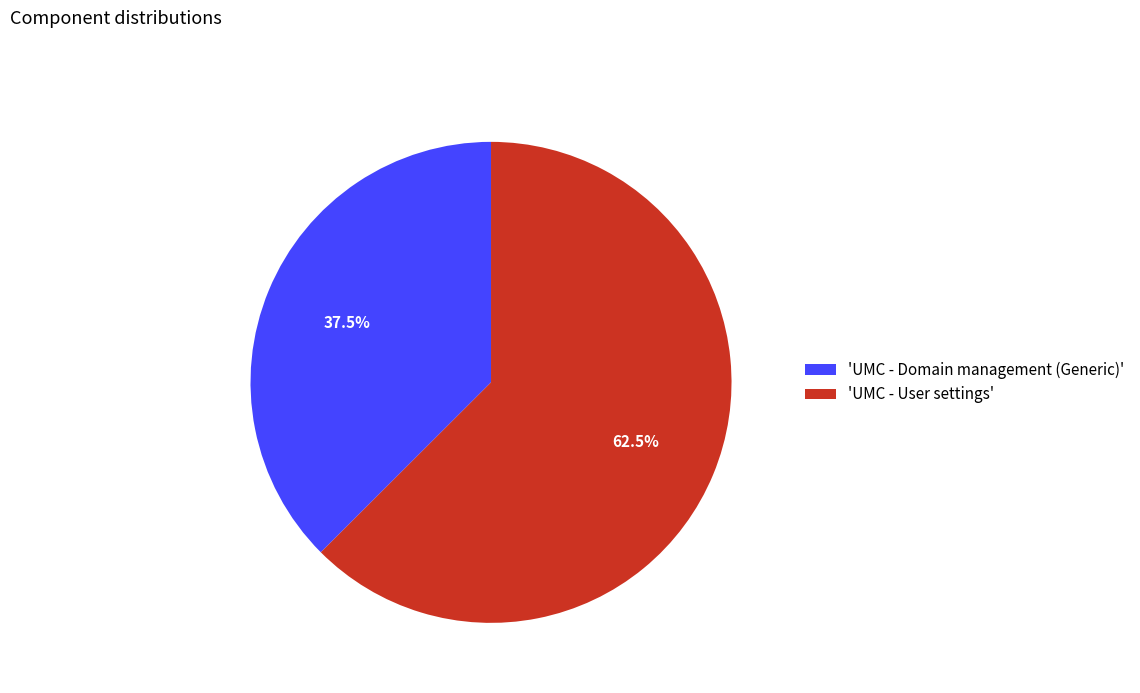

What is the total percentage of 'UMC - User settings' and 'UMC - Domain management (Generic)'?

100.0%